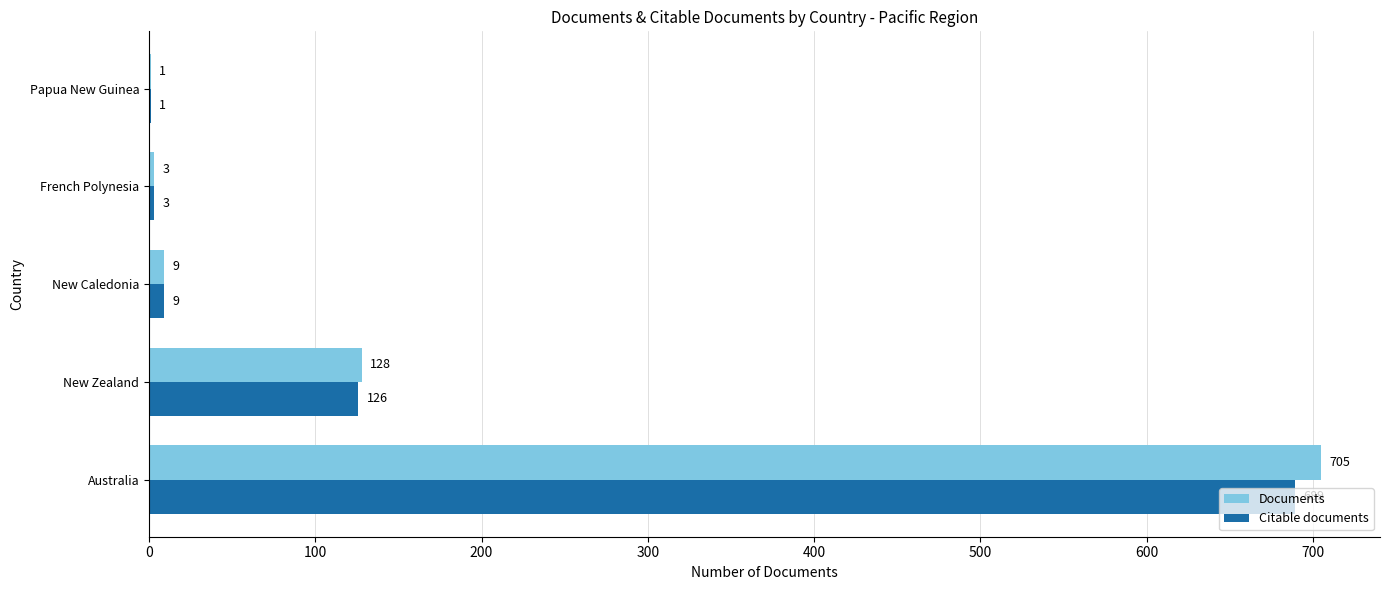

What is the sum of the Citable documents values at French Polynesia and Australia?

692